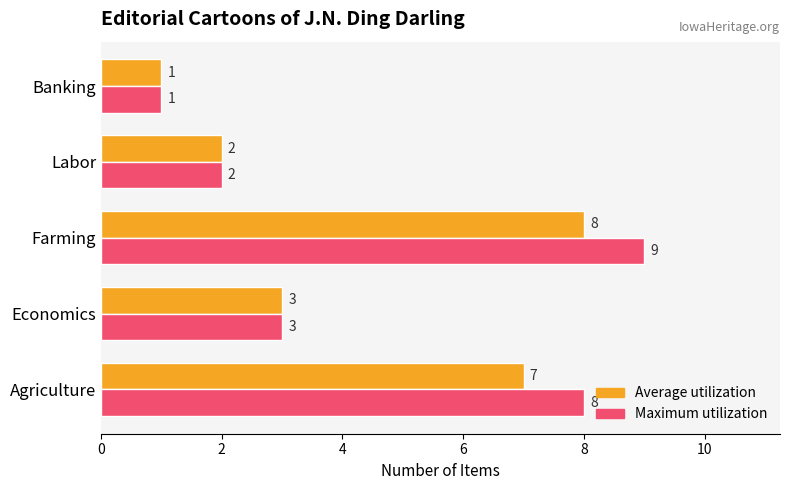

What is the maximum value shown in the chart?

9